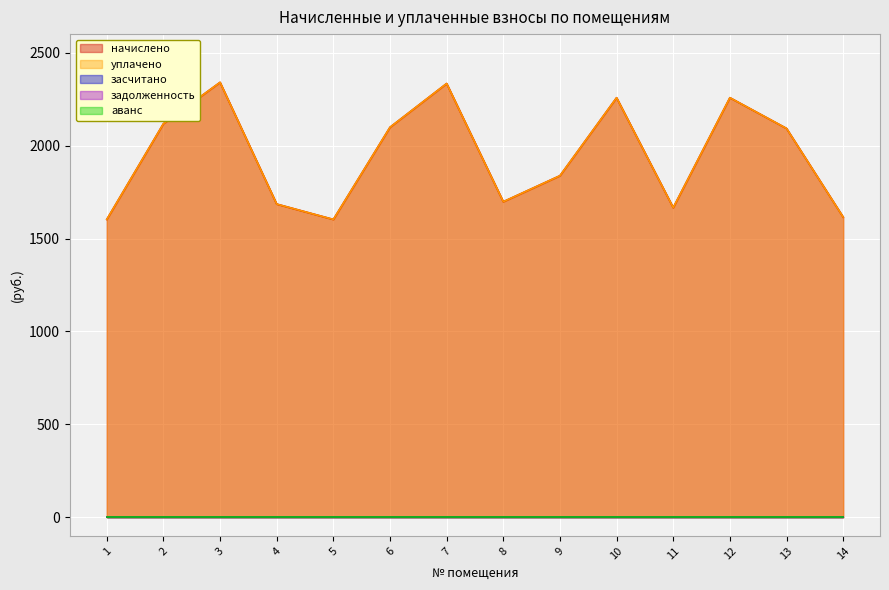

True or false: уплачено and начислено cross at least once.

False